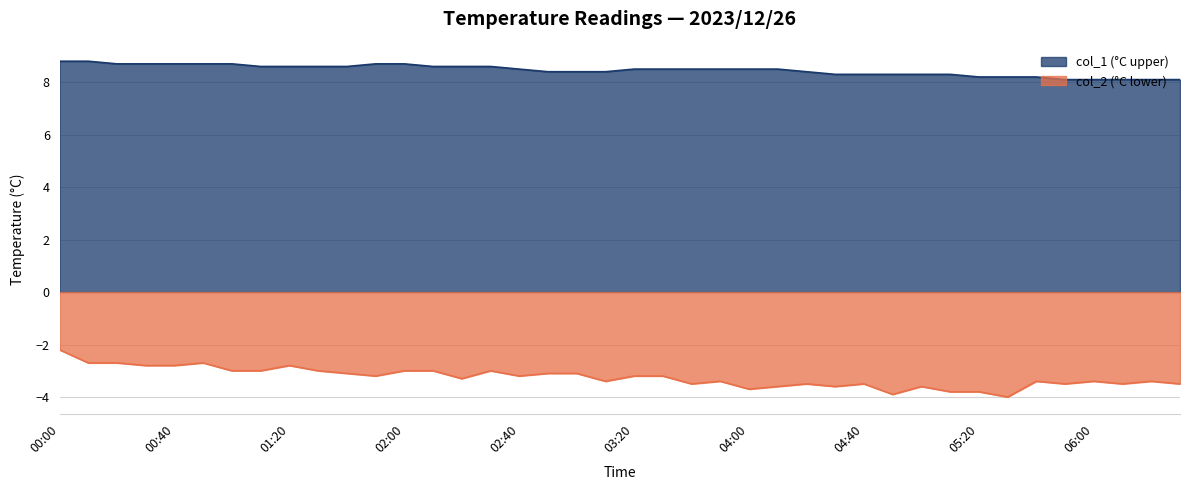

What is the label of the 24th point from the left?

03:50